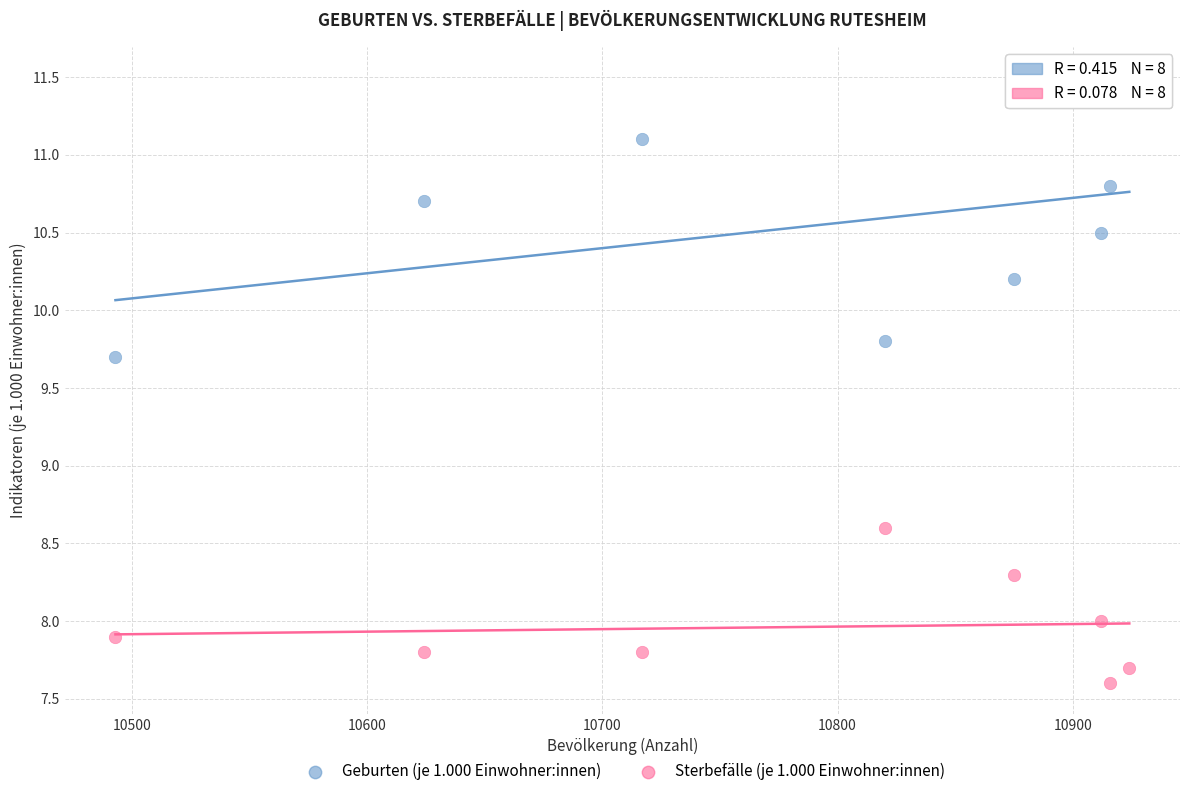

What are all the series names shown in the legend?

Geburten (je 1.000 Einwohner:innen), Sterbefälle (je 1.000 Einwohner:innen)